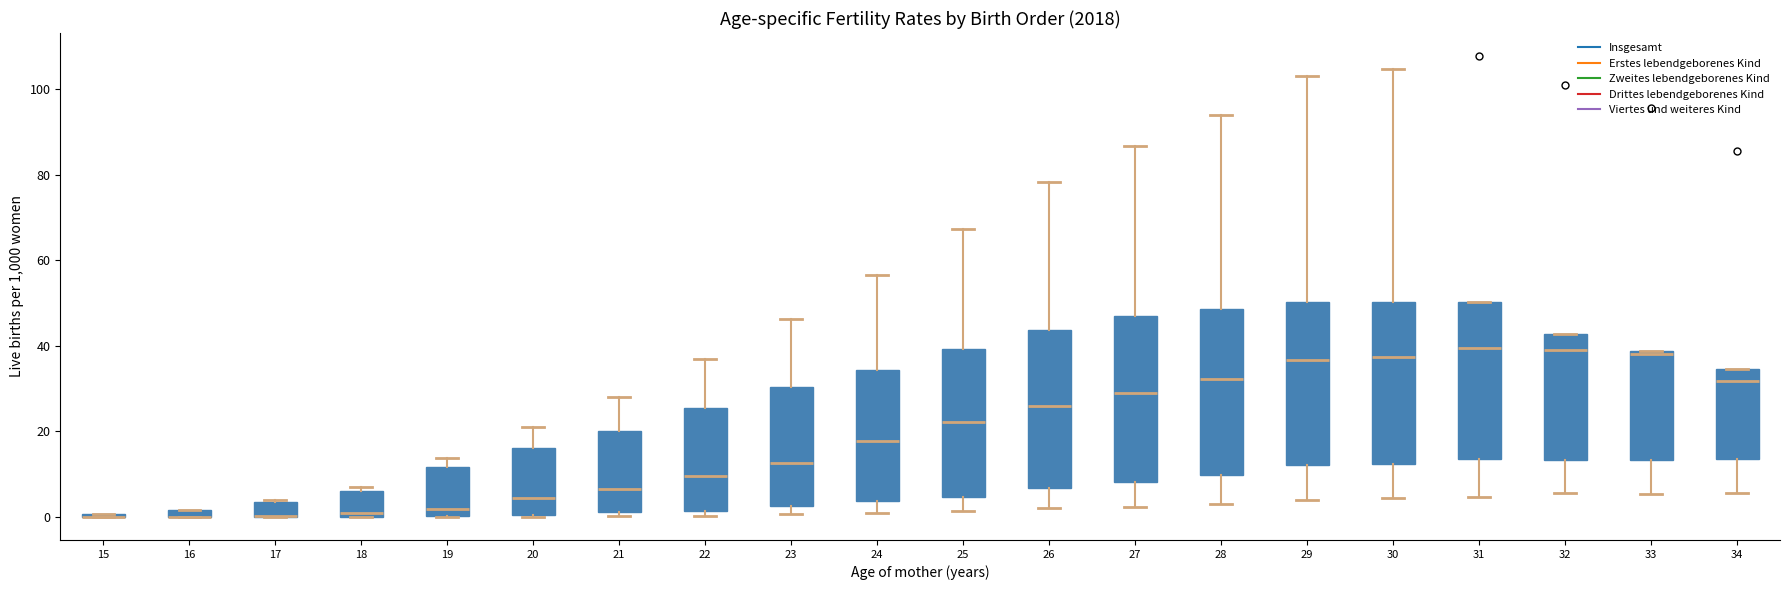

Where does the median line of the box at x = 28 sit on the y-axis? The values are not printed on the chart, so give them approximately, as read against the axis.

32